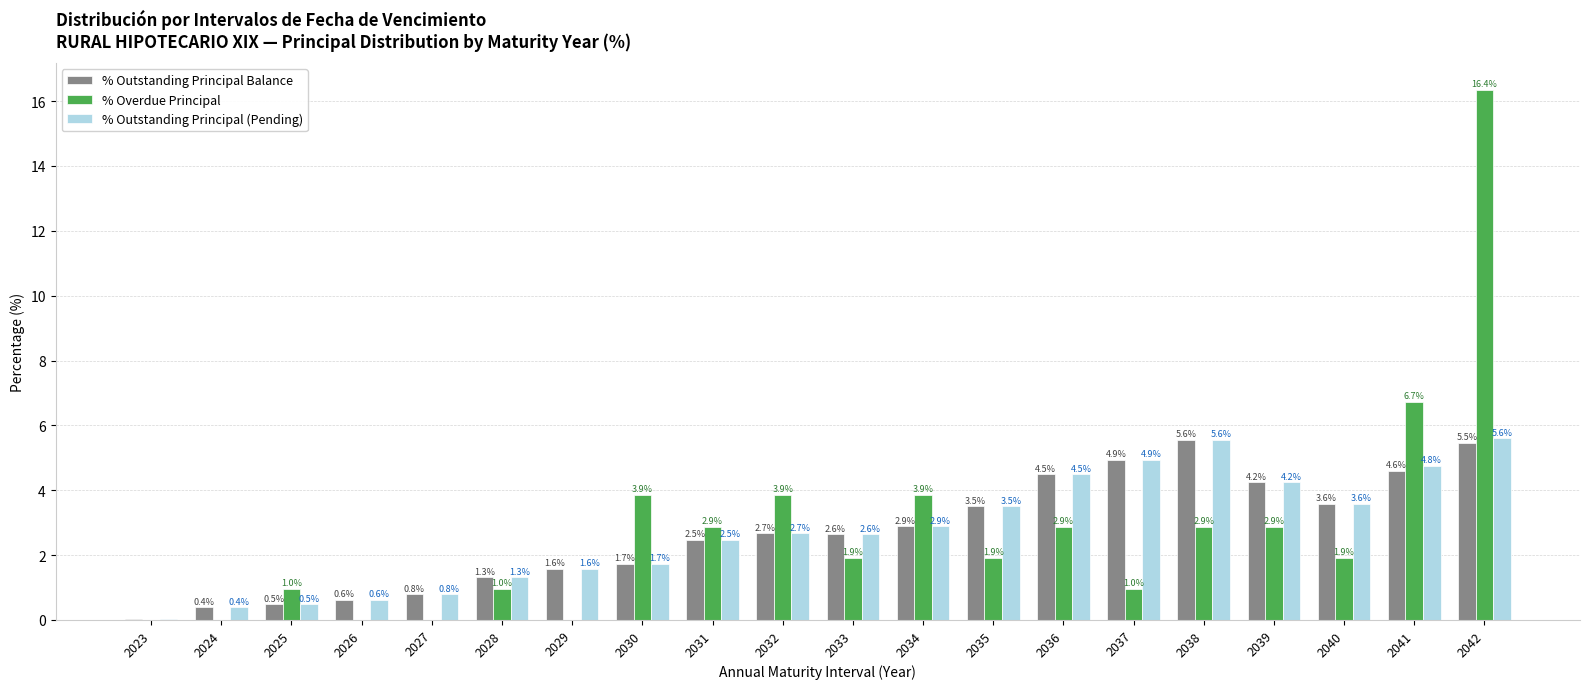

What is the total value across all series at 2035?

8.9